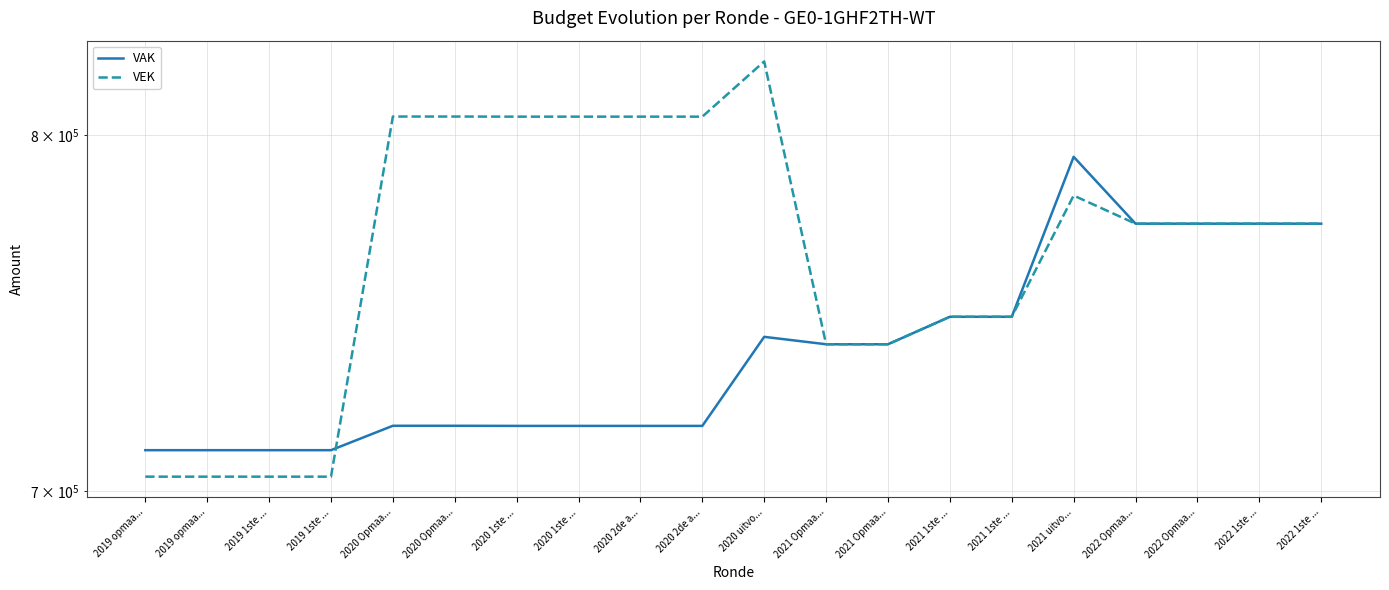

Rank the series at 2022 Opmaa... from highest to lowest value.

VAK, VEK